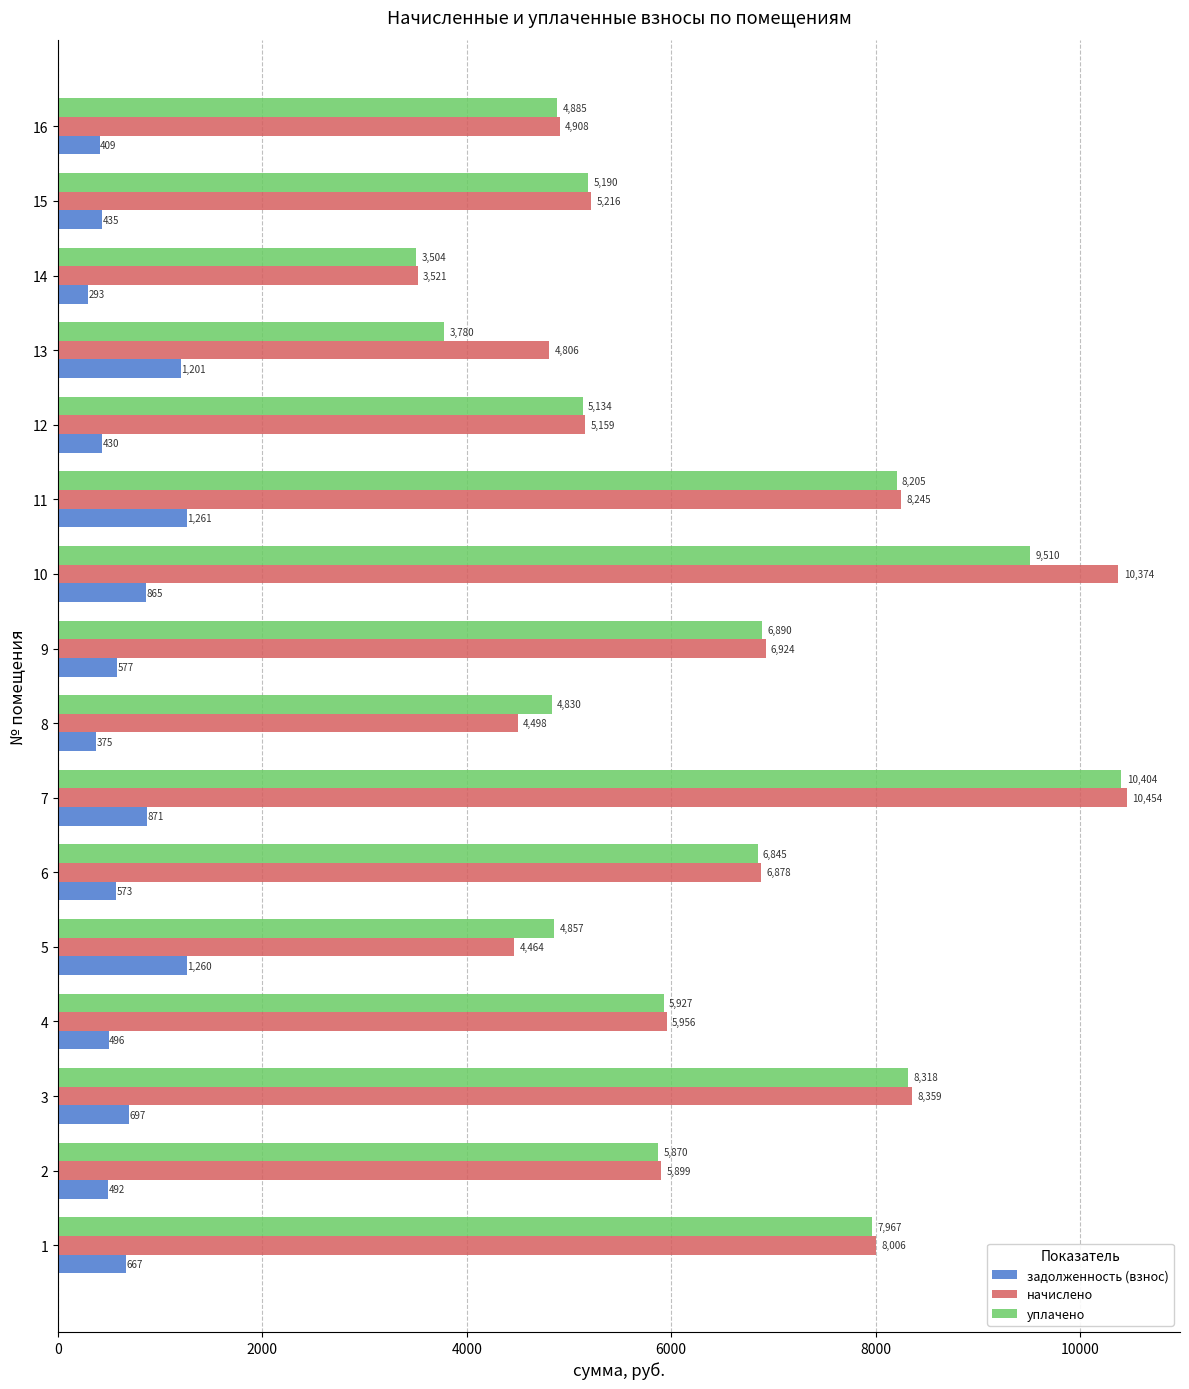

What is the difference between the highest and lowest values at 12?

4728.9